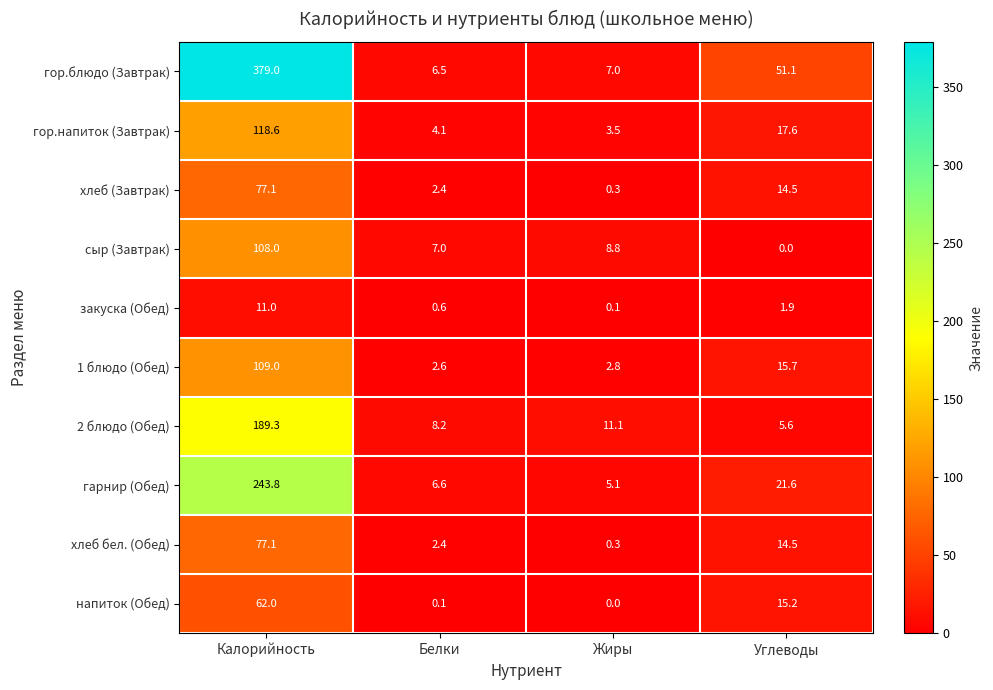

How many data points in гор.напиток (Завтрак) are less than 17?

2